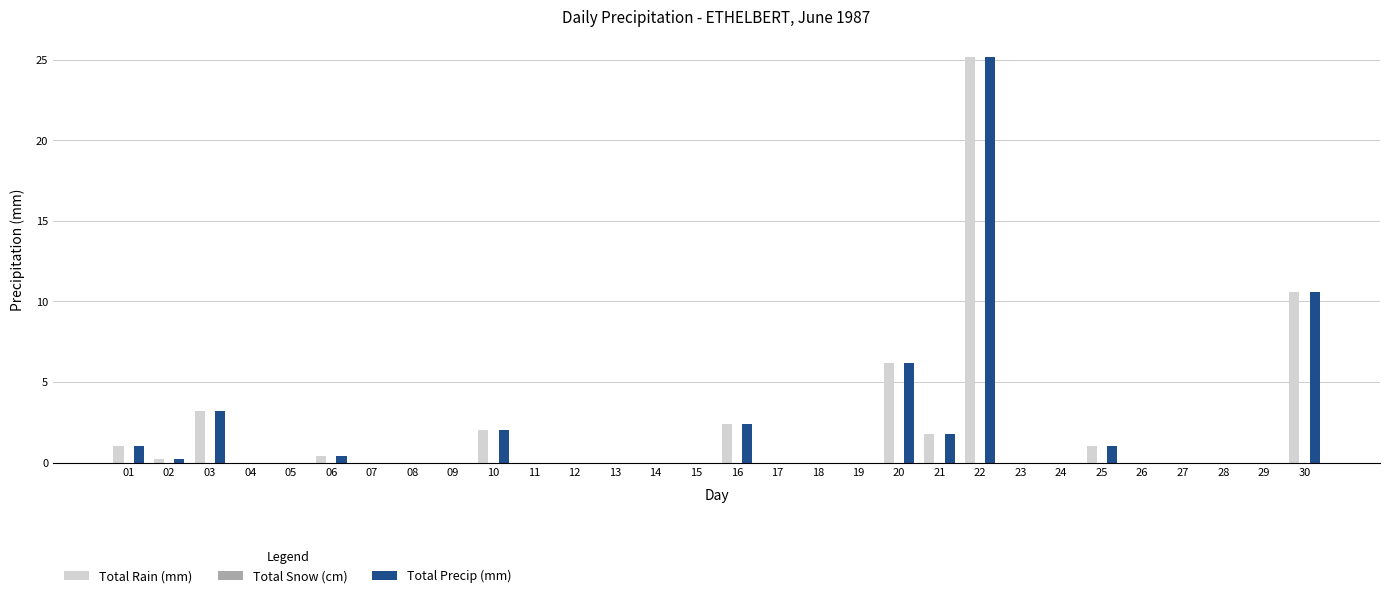

What is the sum of all Total Precip (mm) values?

54.0